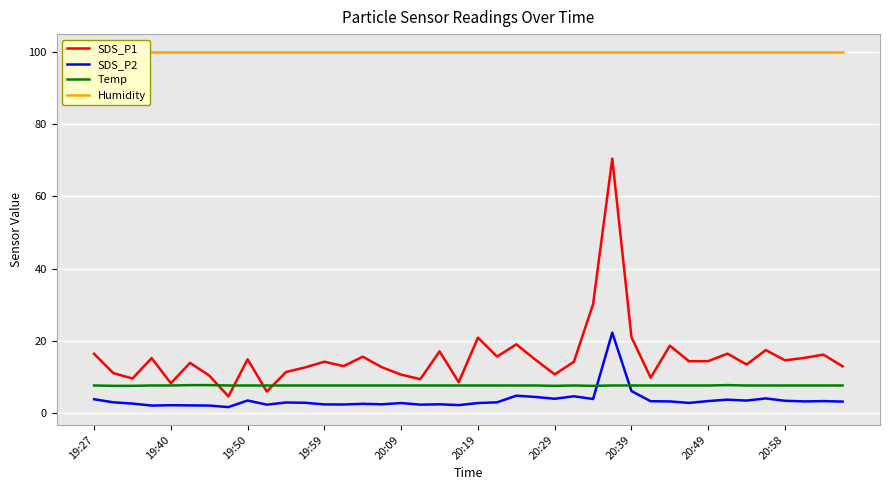

At which category does Temp reach its first local peak?

25